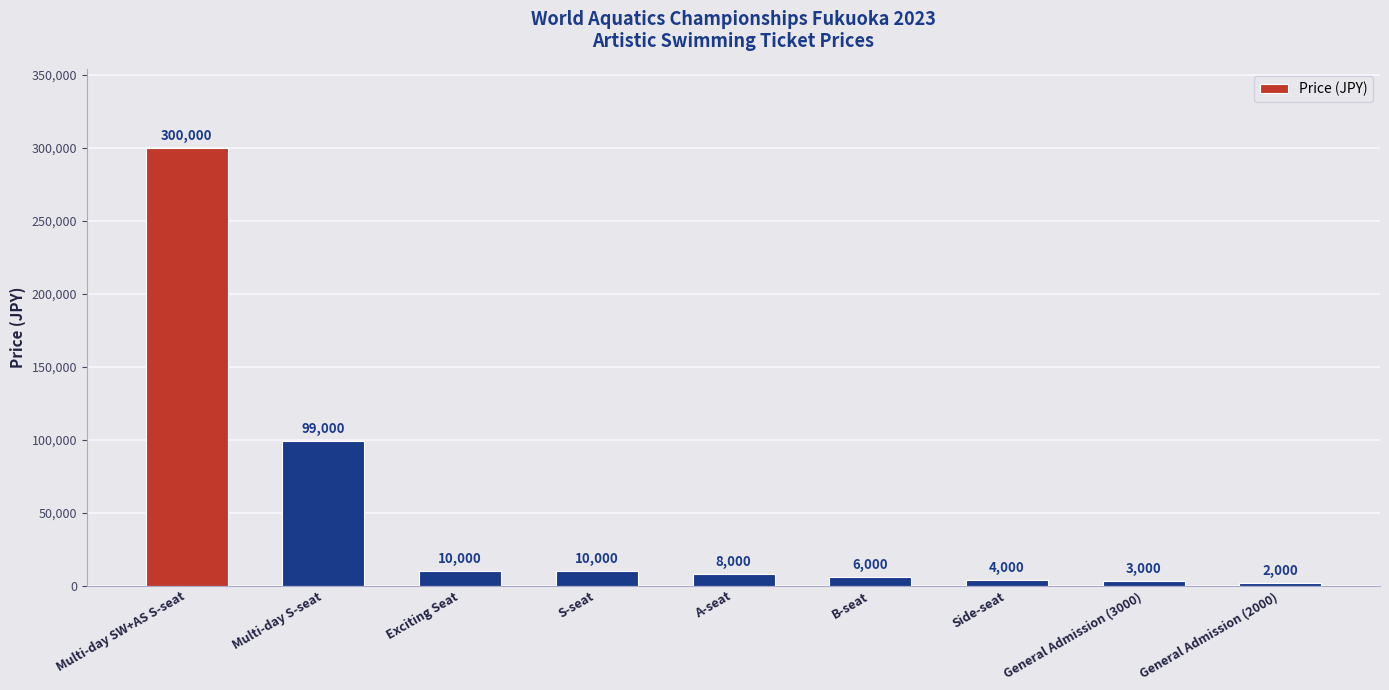

How many values are below 8000?

4